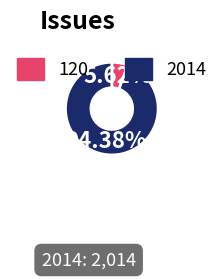

Which slice represents more than half of the pie?

2014